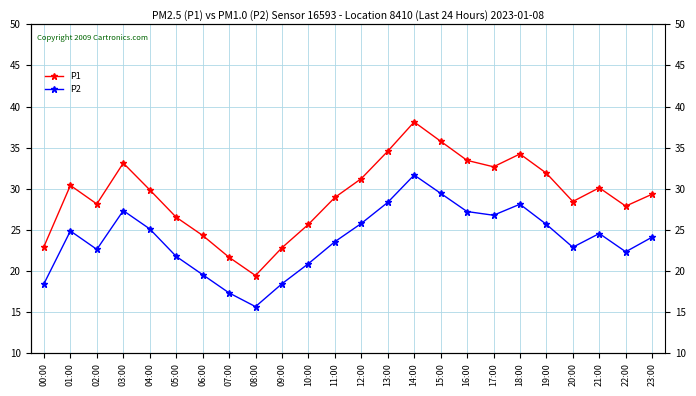

List the series in order of their overall mean, lowest first.

P2, P1